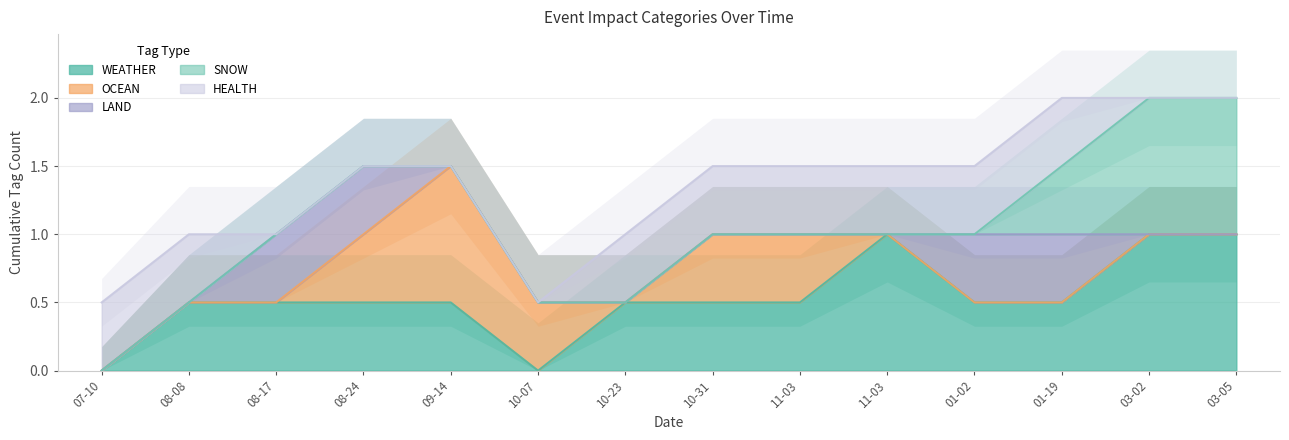

Which series has the widest spread of values?

WEATHER